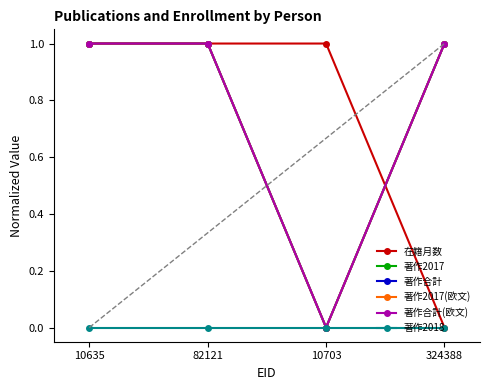

Is this an area chart (filled region under the line)?

No